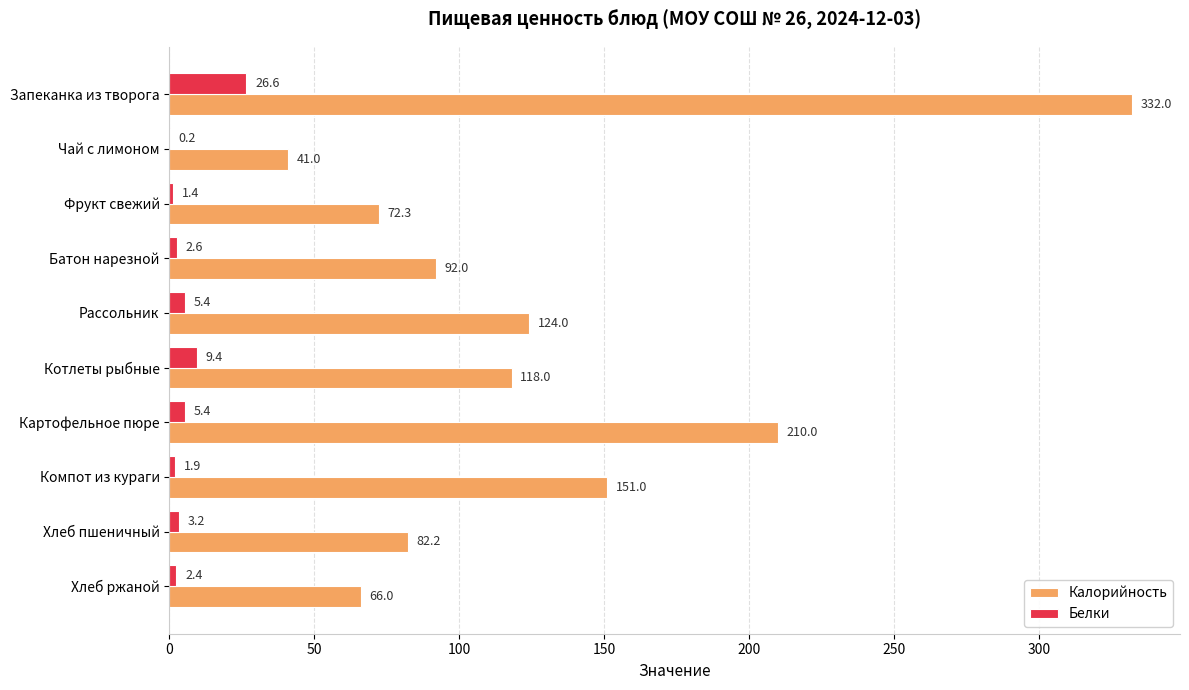

What is the sum of all Белки values?

58.5